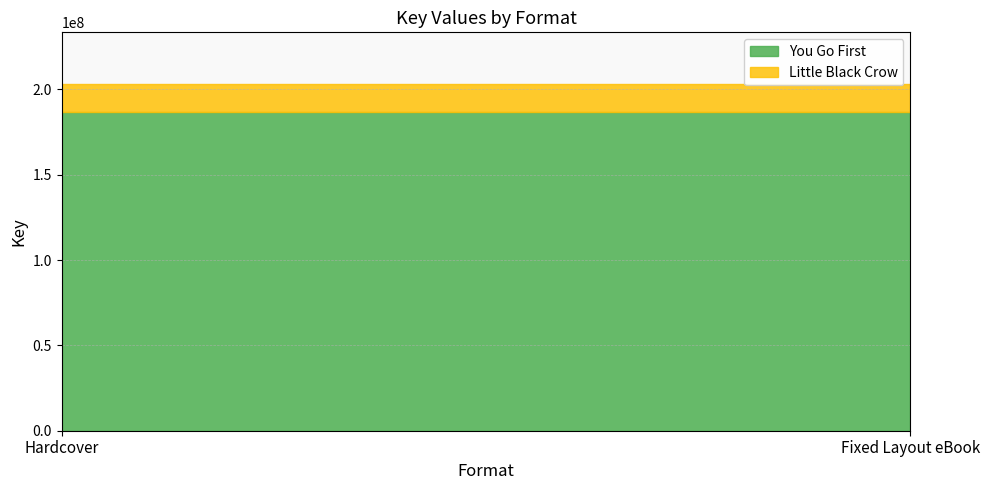

What is the total value across all series at Hardcover?

202942508